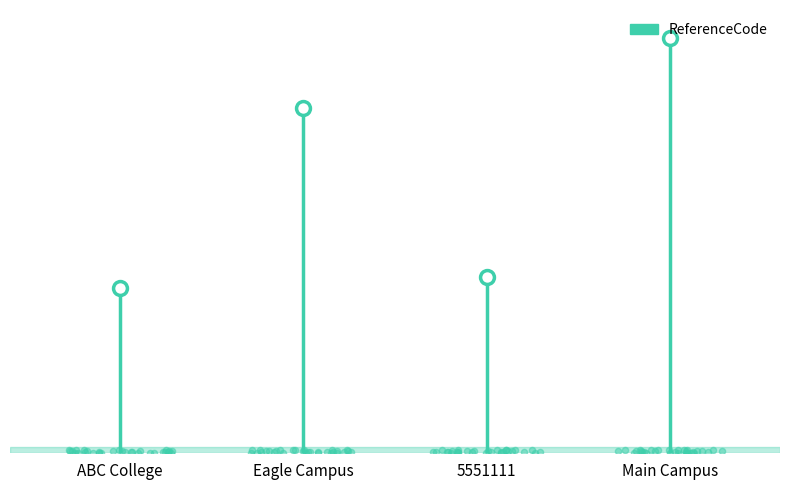

What is the change in value from Eagle Campus to 5551111?

-229304